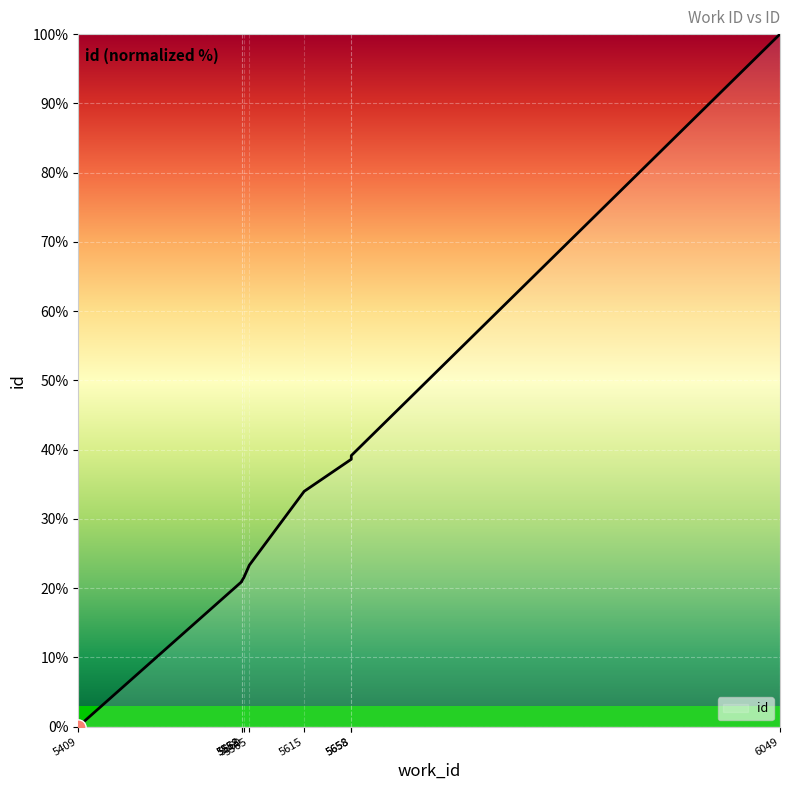

Which has a higher value, 5409 or 5658?

5658